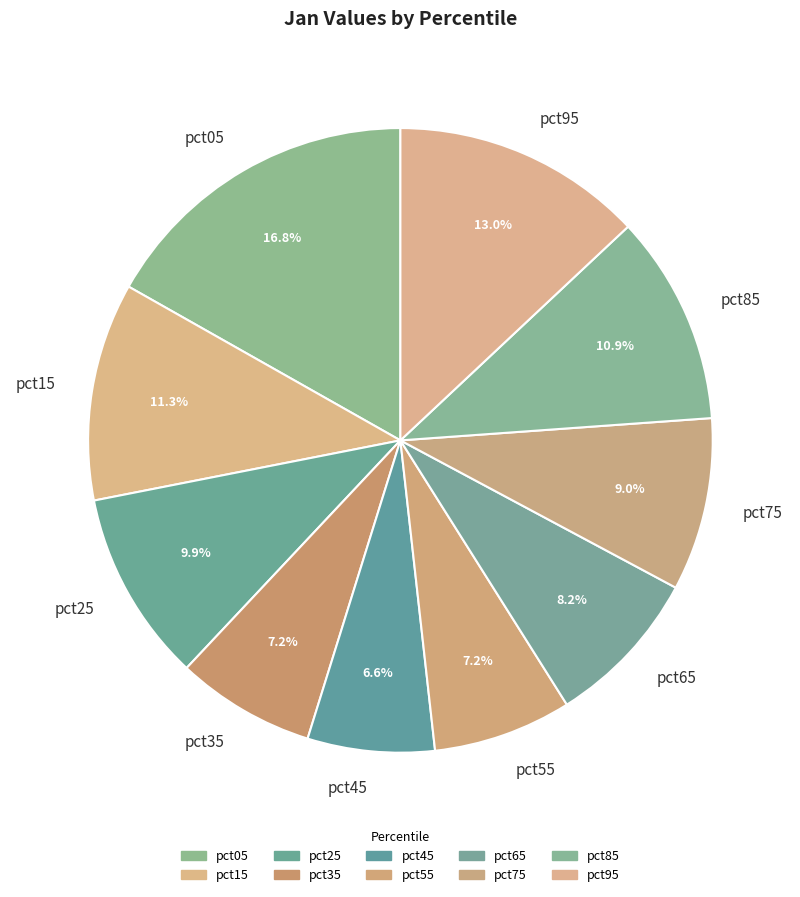

Does pct85 account for over 50% of the chart?

No